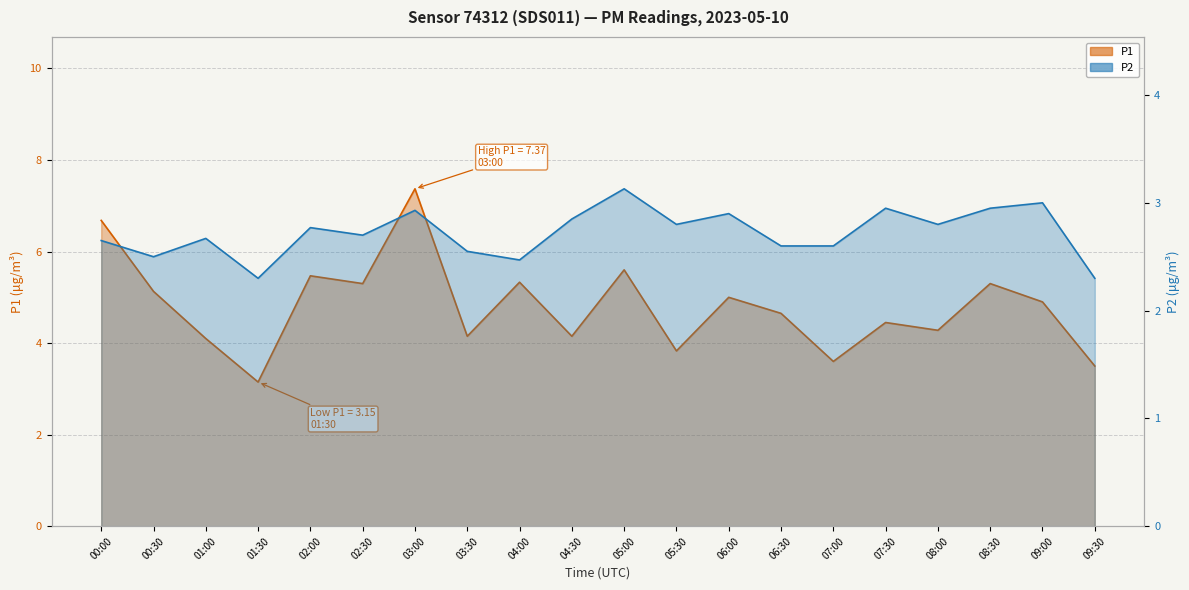

What is the average value of the P2 series?

2.7